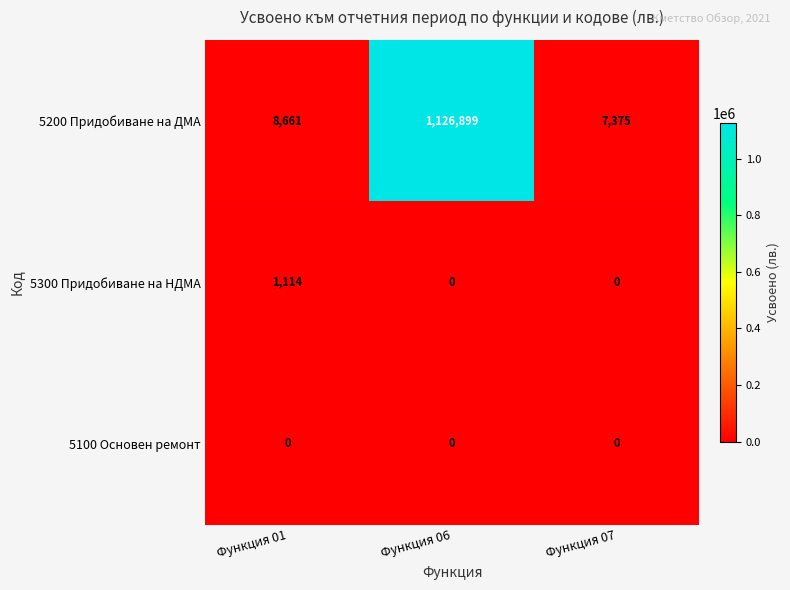

Reading right to left, what are all the values shown in this chart?

5200 Придобиване на ДМА: Функция 07=7375	Функция 06=1126899	Функция 01=8661
5300 Придобиване на НДМА: Функция 07=0	Функция 06=0	Функция 01=1114
5100 Основен ремонт: Функция 07=0	Функция 06=0	Функция 01=0